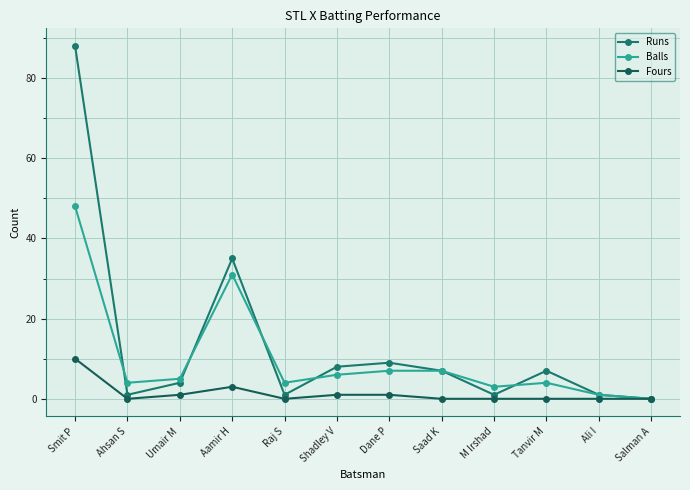

Count the number of data series in this chart.

3